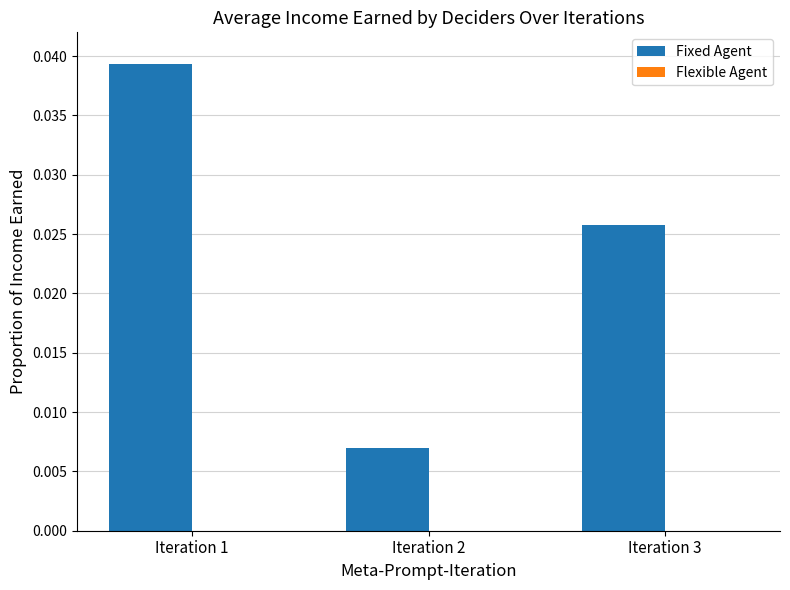

Which label corresponds to the smallest value in the chart?

Iteration 2